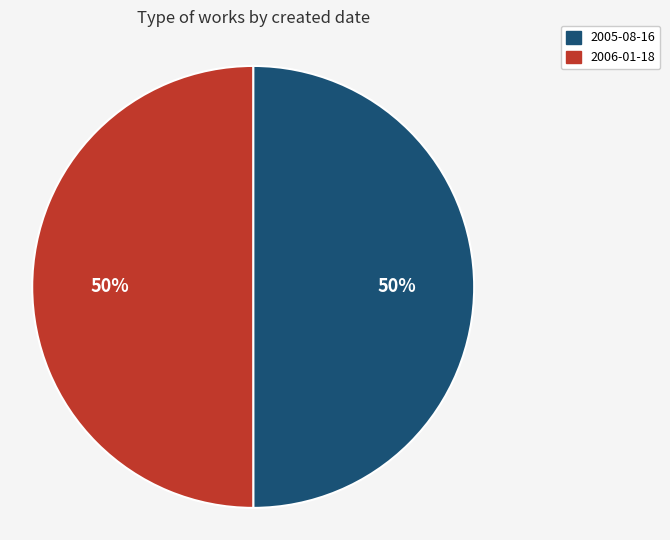

True or false: 2005-08-16 accounts for 42% of the total.

False